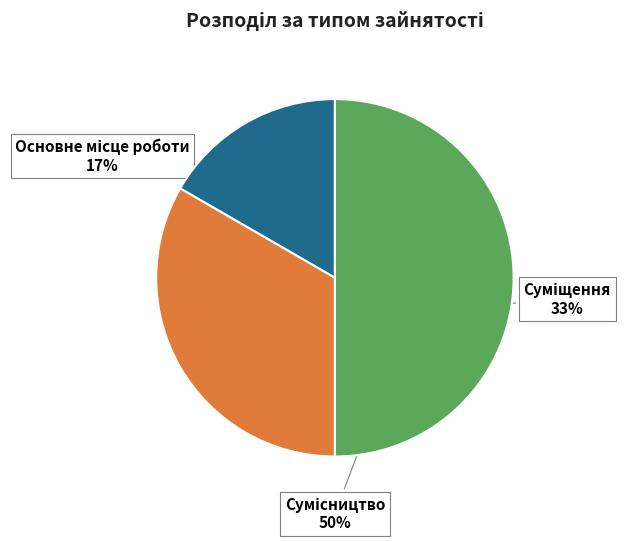

To the nearest percent, what is the difference between the largest and smallest slice percentages?

33%